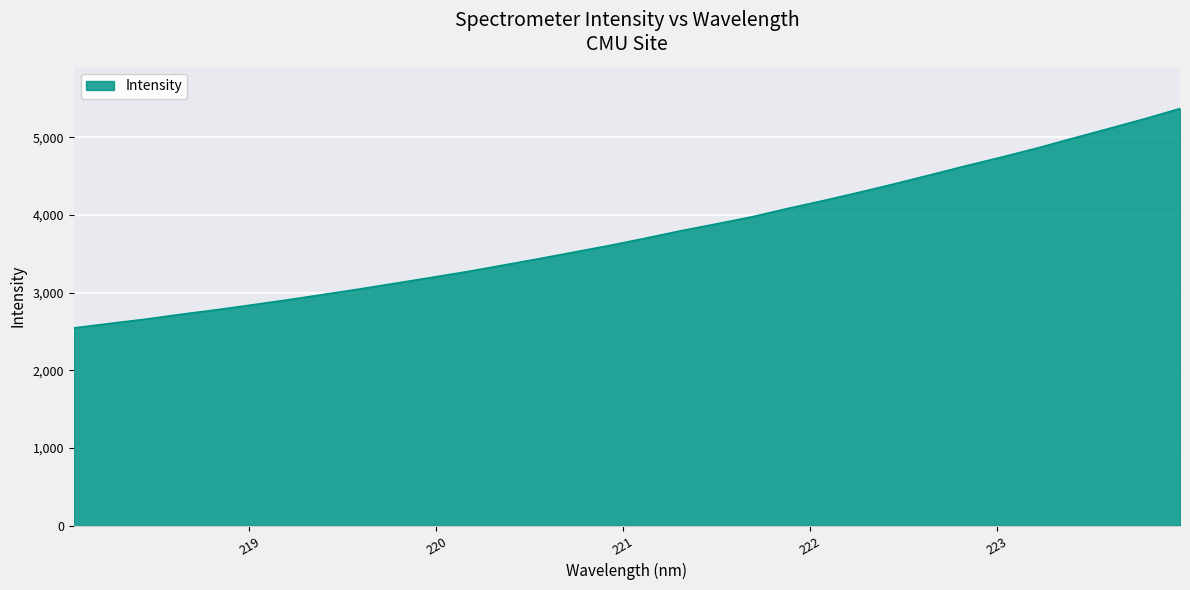

What is the difference between the maximum and minimum values?

2823.1